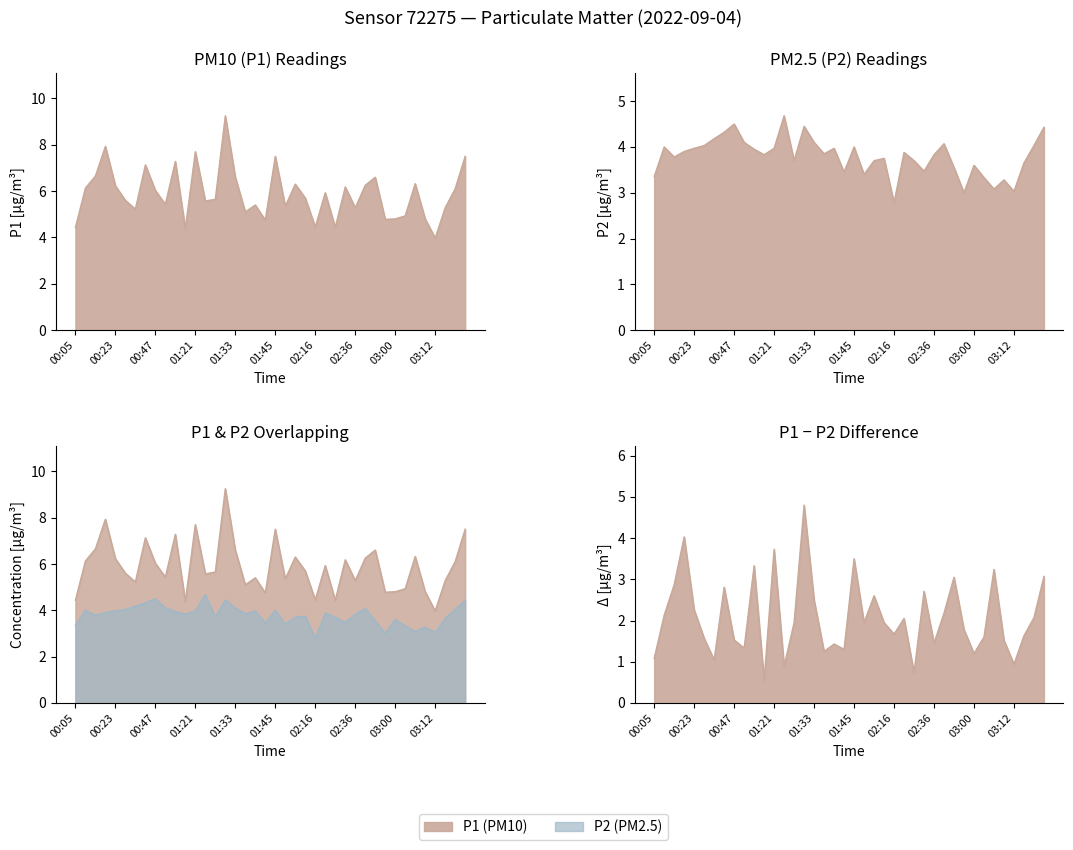

Rank the categories by P1 value from lowest to highest.

03:12, 01:15, 00:05, 02:25, 02:16, 01:42, 02:57, 03:00, 03:09, 03:03, 01:36, 00:38, 02:36, 03:24, 02:04, 01:39, 01:00, 01:24, 00:35, 01:27, 02:13, 02:22, 00:47, 03:27, 00:08, 02:27, 00:23, 02:44, 02:07, 03:06, 01:33, 02:54, 00:14, 00:41, 01:06, 01:45, 03:45, 01:21, 00:17, 01:30